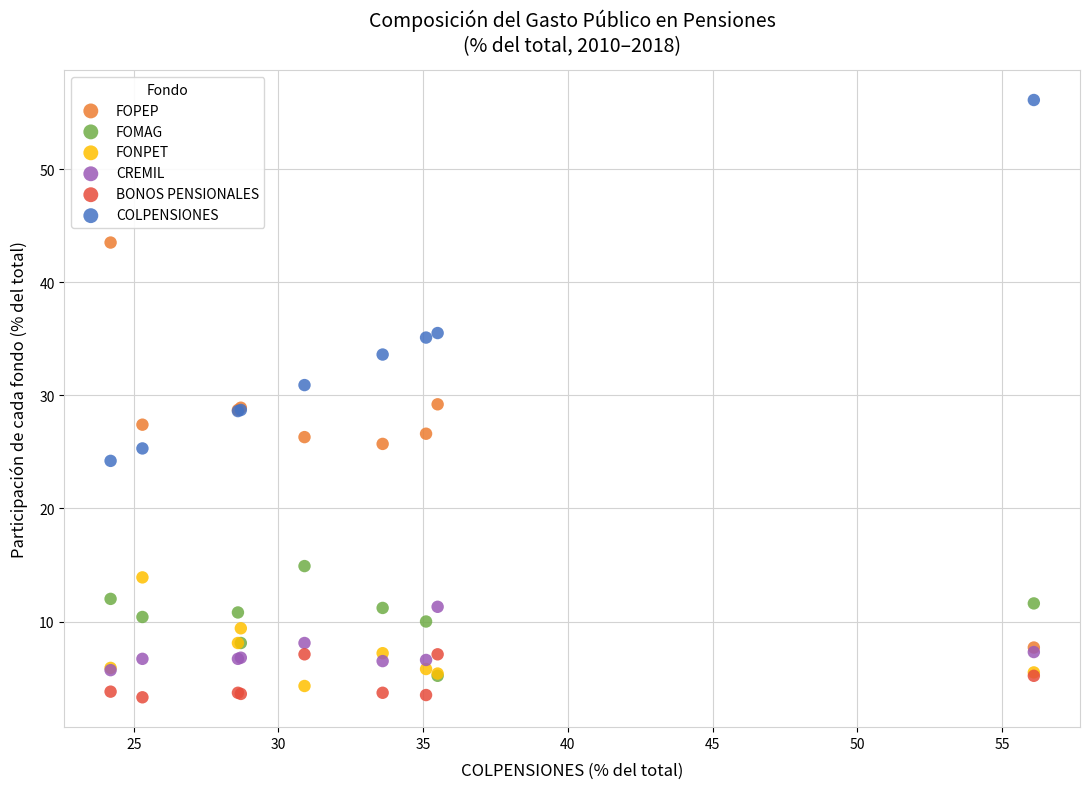

What are all the series names shown in the legend?

FOPEP, FOMAG, FONPET, CREMIL, BONOS PENSIONALES, COLPENSIONES